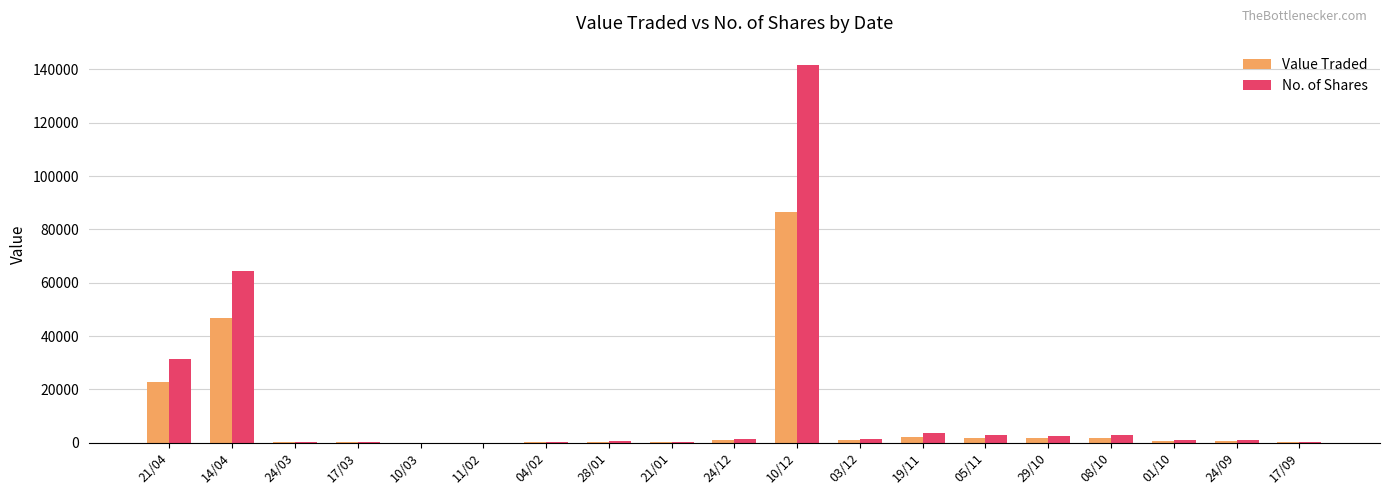

At which category is the sum across all series the highest?

10/12